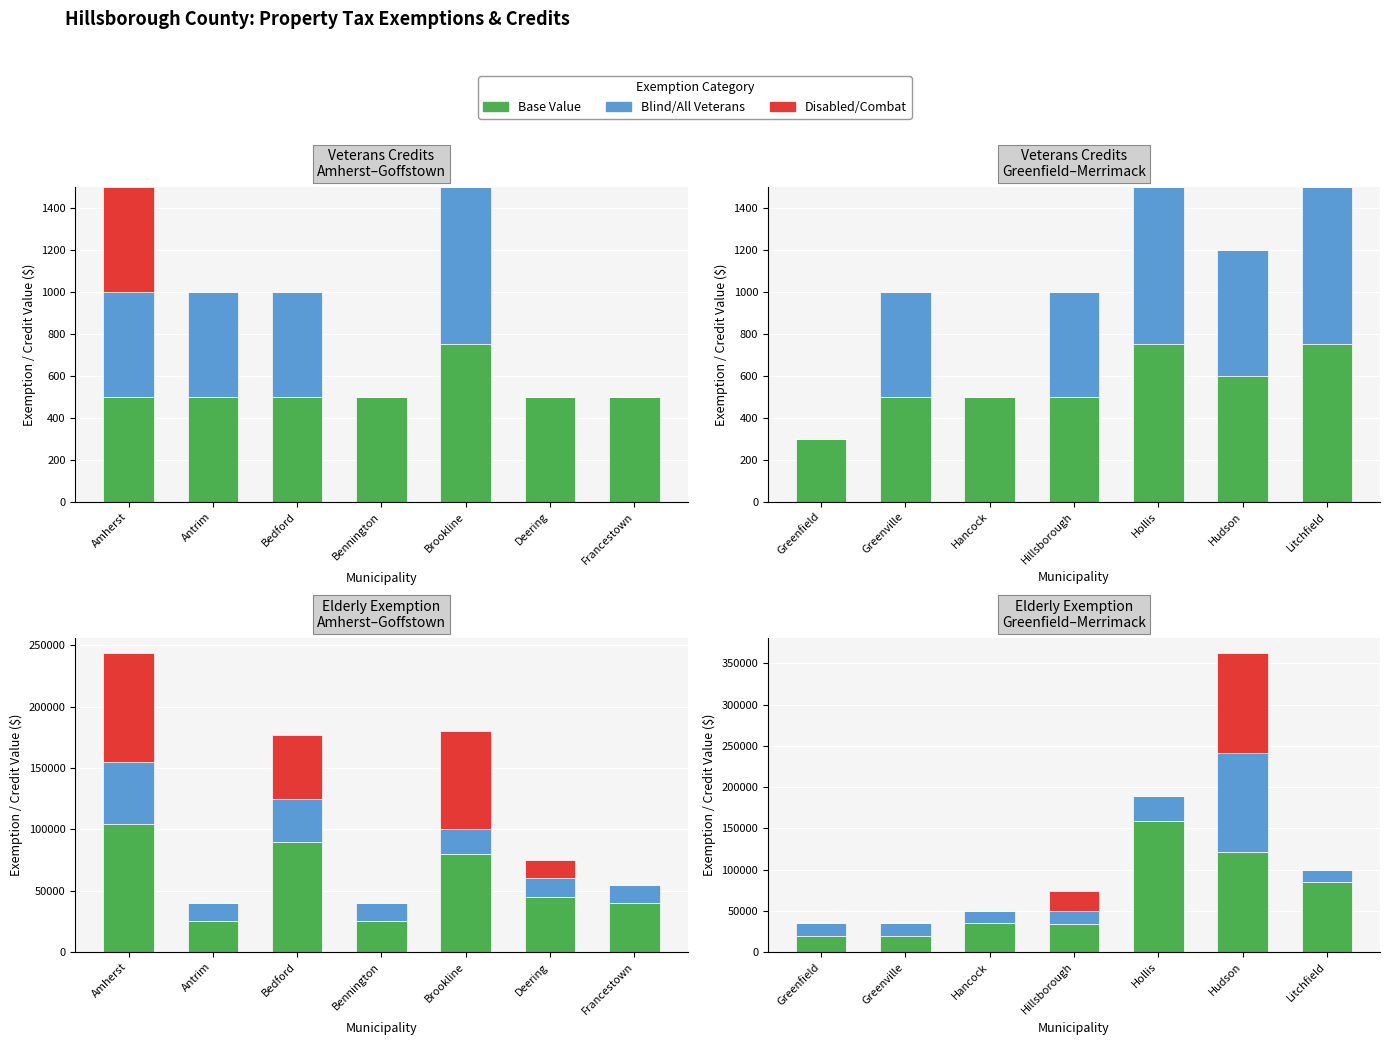

What is the label of the 1st bar from the left?

Greenfield